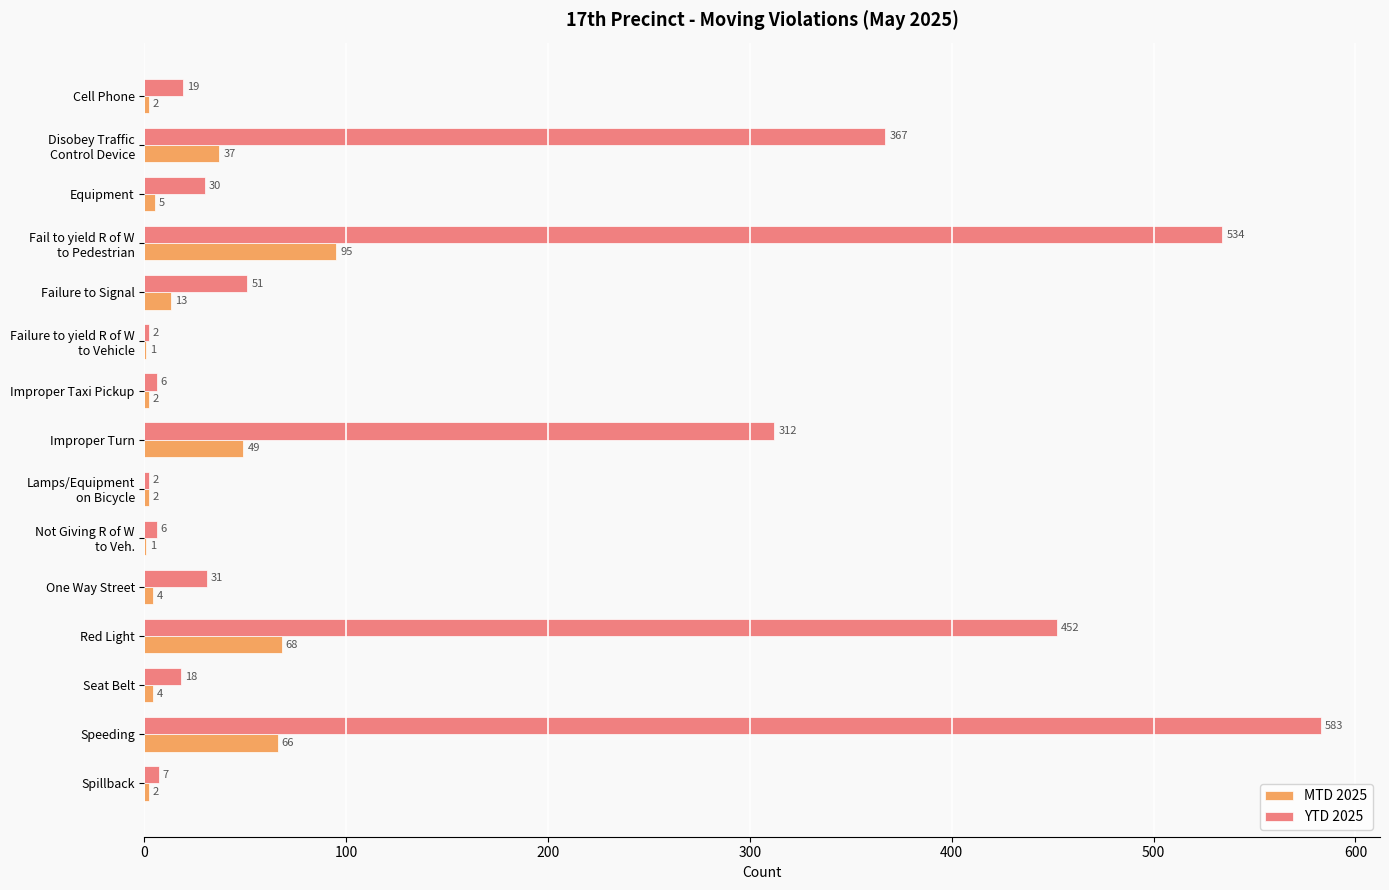

Which series has the largest total across all categories?

YTD 2025